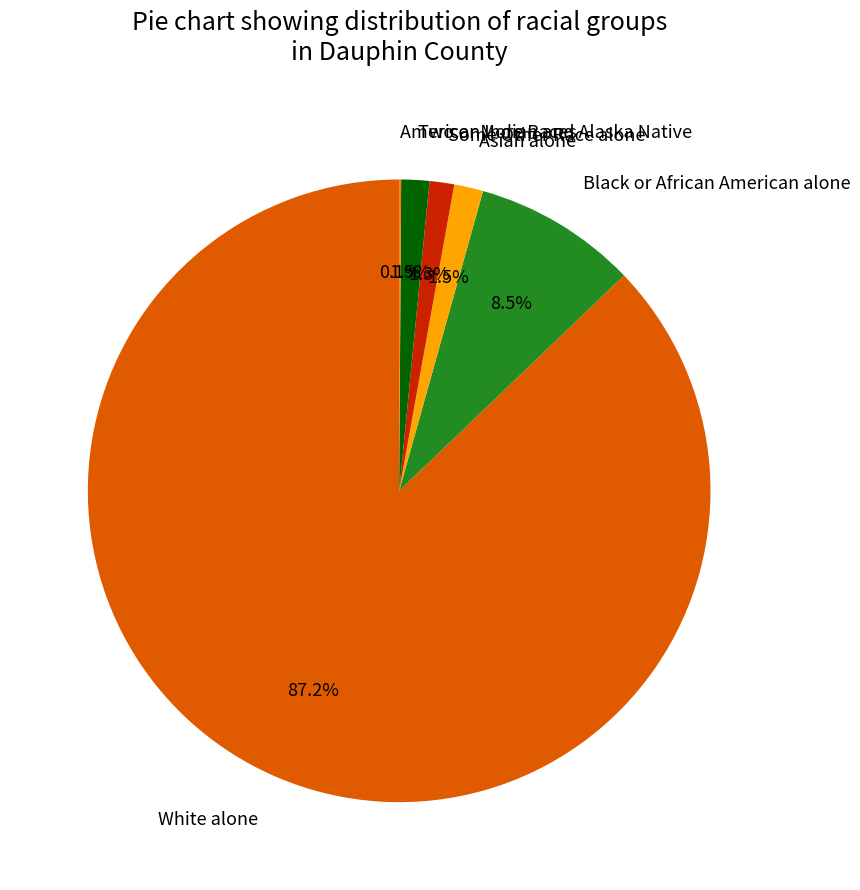

Which slice represents more than half of the pie?

White alone